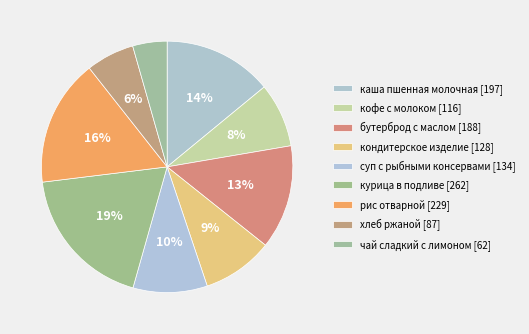

What percentage do суп с рыбными консервами and рис отварной together represent?

25.9%